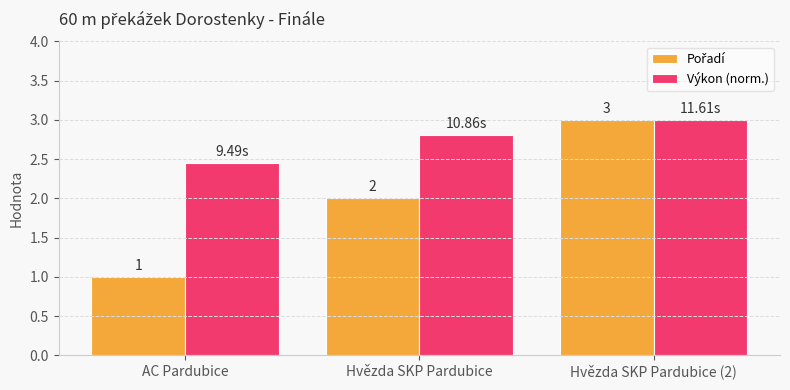

Count the number of data series in this chart.

2